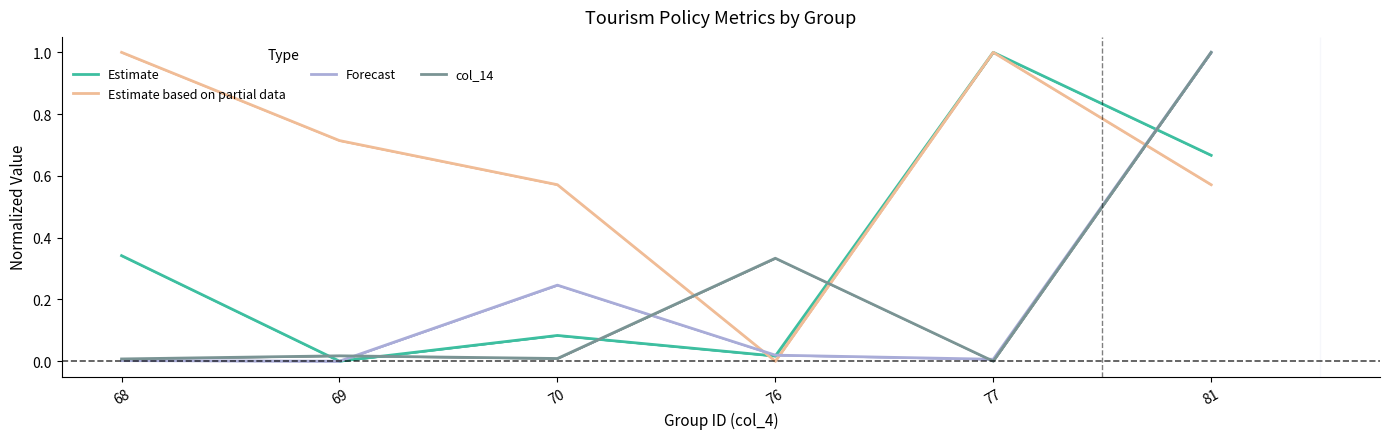

Reading left to right, list all the values displayed in this chart.

Estimate: 68=0.3	69=0.0	70=0.1	76=0.0	77=1.0	81=0.7
Estimate based on partial data: 68=1.0	69=0.7	70=0.6	76=0.0	77=1.0	81=0.6
Forecast: 68=0.0	69=0.0	70=0.2	76=0.0	77=0.0	81=1.0
col_14: 68=0.0	69=0.0	70=0.0	76=0.3	77=0.0	81=1.0